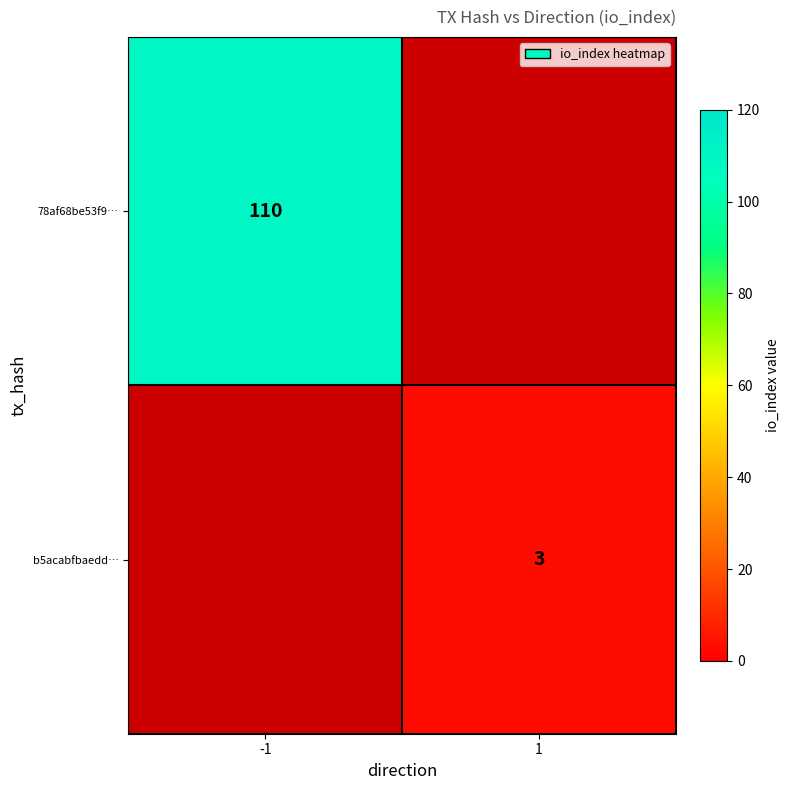

True or false: b5acabfbaedd… has a value of 3 at 1.

True